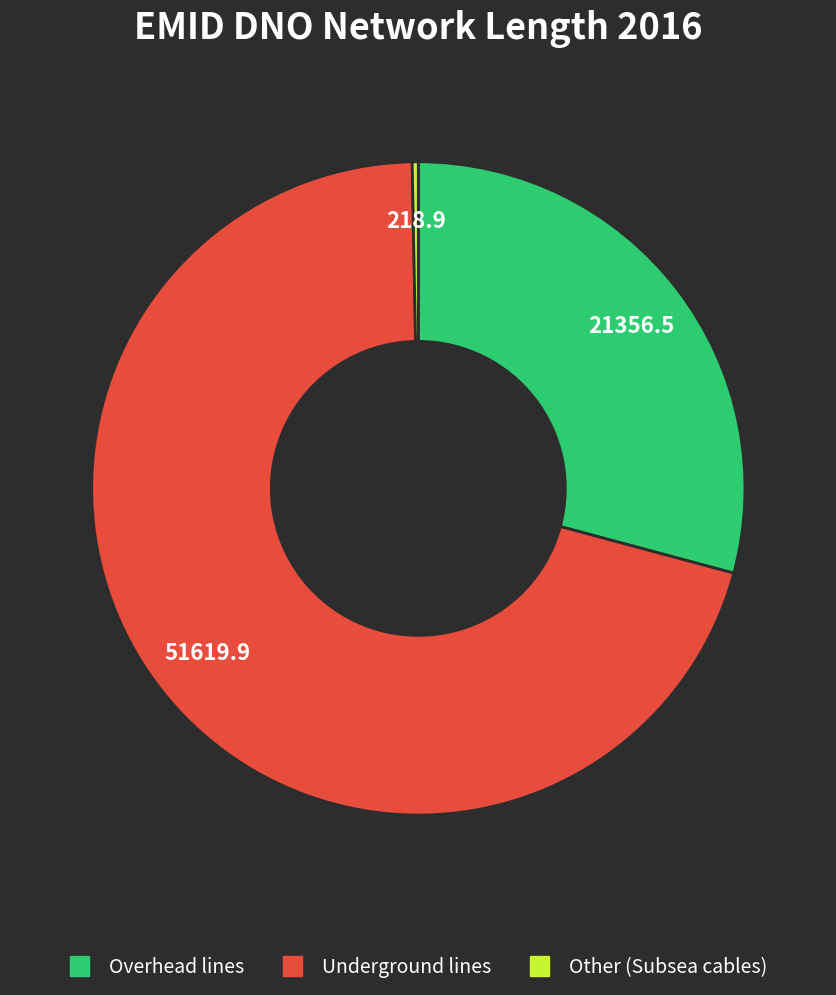

Is there a majority slice in this chart?

Yes